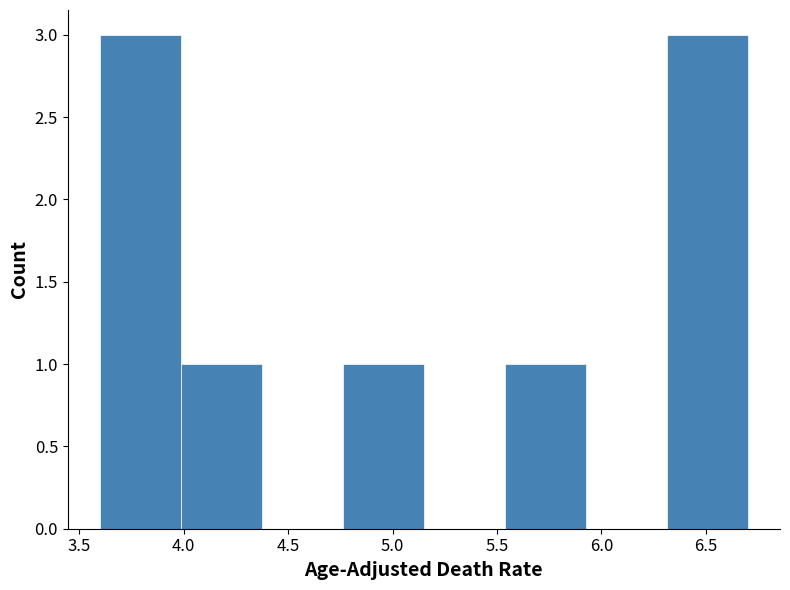

Reading left to right, transcribe this chart: for each bar, give the range it covers on the x-axis and its height. Neither the bar edges nor the heights are printed on the chart, so give them approximately, as read against the axes.

3.60 to 4.00: 3
4.00 to 4.40: 1
4.40 to 4.75: 0
4.75 to 5.15: 1
5.15 to 5.55: 0
5.55 to 5.95: 1
5.95 to 6.30: 0
6.30 to 6.70: 3